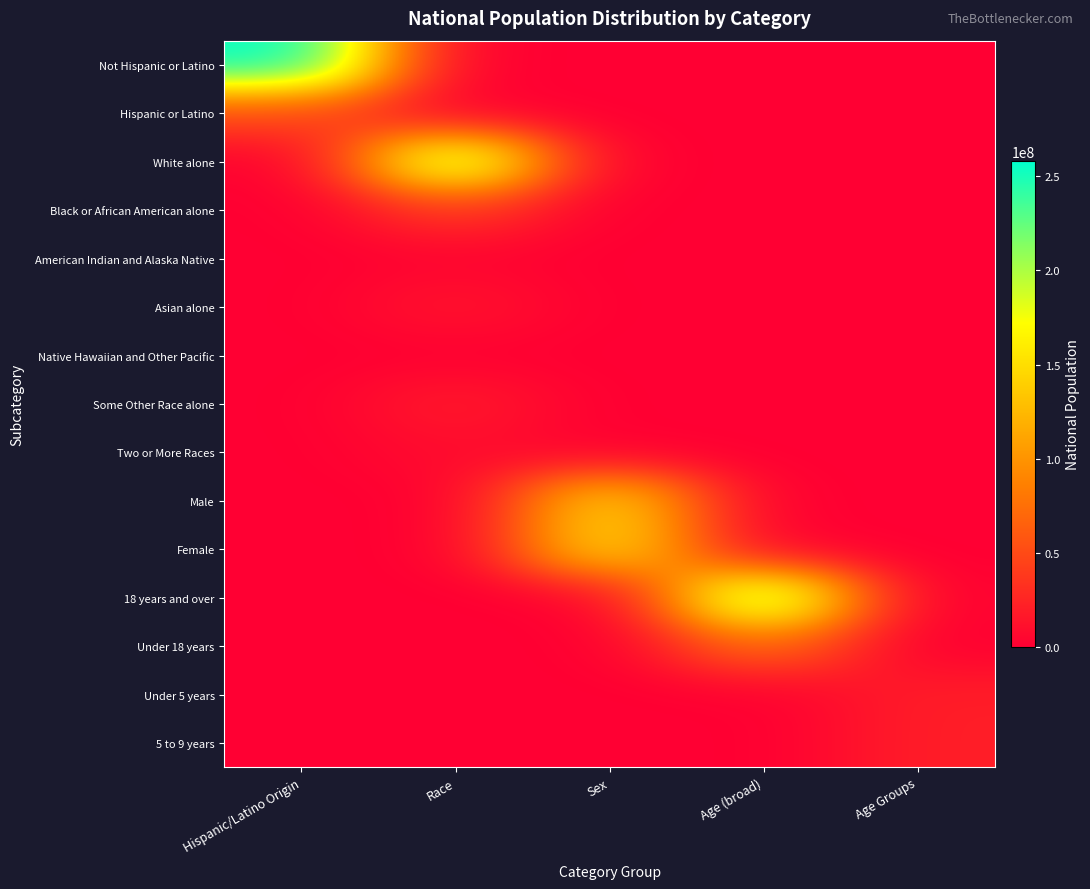

Reading left to right, transcribe all the data shown in this chart.

Not Hispanic or Latino: Hispanic/Latino Origin=258267944	Race=0	Sex=0	Age (broad)=0	Age Groups=0
Hispanic or Latino: Hispanic/Latino Origin=50477594	Race=0	Sex=0	Age (broad)=0	Age Groups=0
White alone: Hispanic/Latino Origin=0	Race=223553265	Sex=0	Age (broad)=0	Age Groups=0
Black or African American alone: Hispanic/Latino Origin=0	Race=38929319	Sex=0	Age (broad)=0	Age Groups=0
American Indian and Alaska Native: Hispanic/Latino Origin=0	Race=2932248	Sex=0	Age (broad)=0	Age Groups=0
Asian alone: Hispanic/Latino Origin=0	Race=14674252	Sex=0	Age (broad)=0	Age Groups=0
Native Hawaiian and Other Pacific: Hispanic/Latino Origin=0	Race=540013	Sex=0	Age (broad)=0	Age Groups=0
Some Other Race alone: Hispanic/Latino Origin=0	Race=19107368	Sex=0	Age (broad)=0	Age Groups=0
Two or More Races: Hispanic/Latino Origin=0	Race=9009073	Sex=0	Age (broad)=0	Age Groups=0
Male: Hispanic/Latino Origin=0	Race=0	Sex=151781326	Age (broad)=0	Age Groups=0
Female: Hispanic/Latino Origin=0	Race=0	Sex=156964212	Age (broad)=0	Age Groups=0
18 years and over: Hispanic/Latino Origin=0	Race=0	Sex=0	Age (broad)=234564071	Age Groups=0
Under 18 years: Hispanic/Latino Origin=0	Race=0	Sex=0	Age (broad)=74181467	Age Groups=0
Under 5 years: Hispanic/Latino Origin=0	Race=0	Sex=0	Age (broad)=0	Age Groups=20201362
5 to 9 years: Hispanic/Latino Origin=0	Race=0	Sex=0	Age (broad)=0	Age Groups=20348657